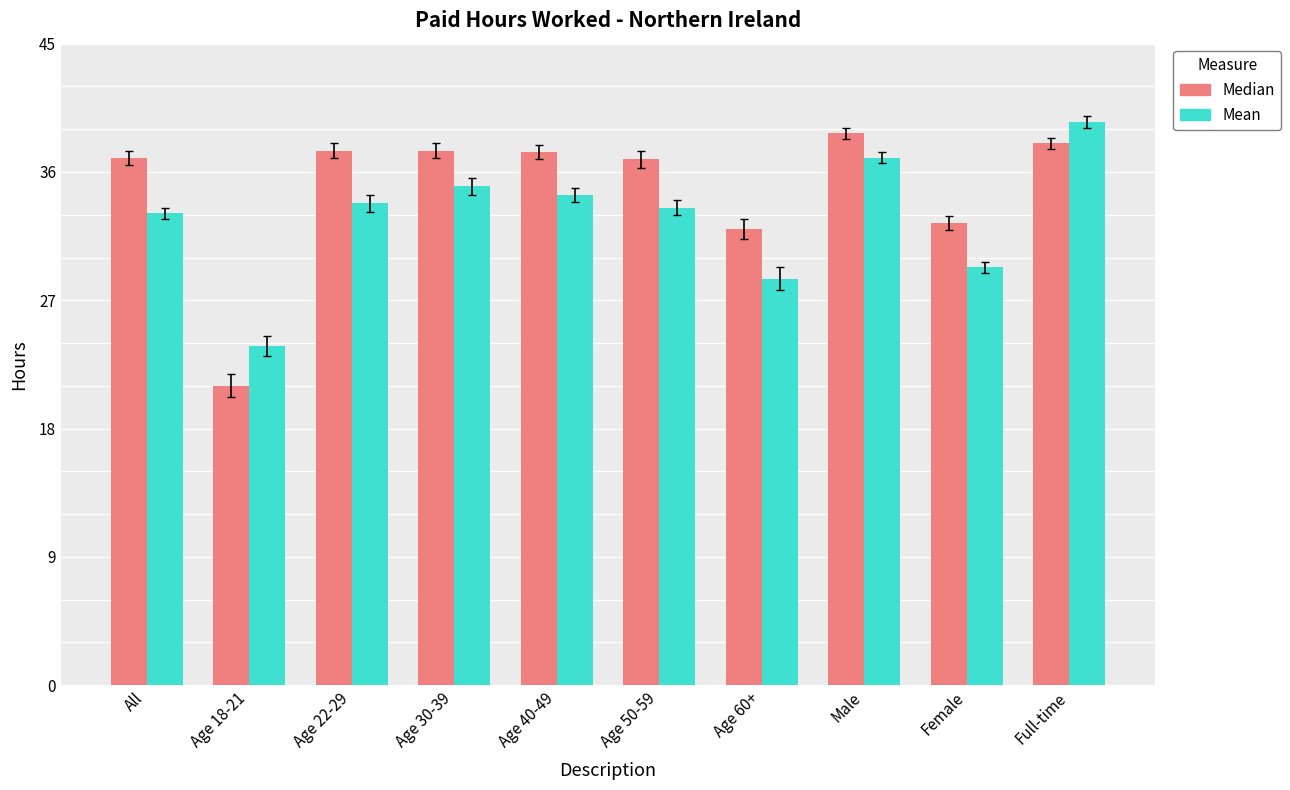

Which series changed the most between Age 22-29 and Full-time?

Mean